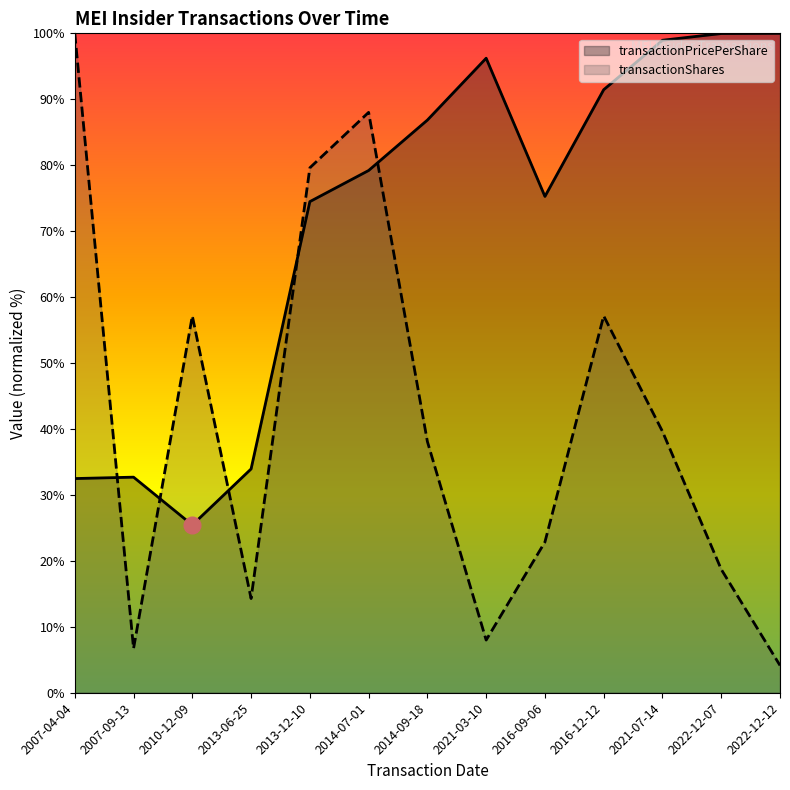

What is the average value of the transactionShares series?

41.1